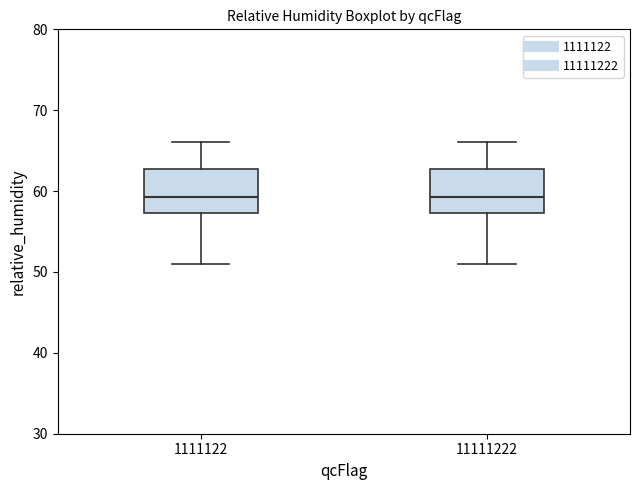

Reading left to right, read every box against the y-axis: the position of its median line, the range the box covers, and the ends of its whiskers. The values are not printed on the chart, so give them approximately, as read against the axis.

1111122: median 59, box 57 to 63, whiskers 51 to 66
11111222: median 59, box 57 to 63, whiskers 51 to 66